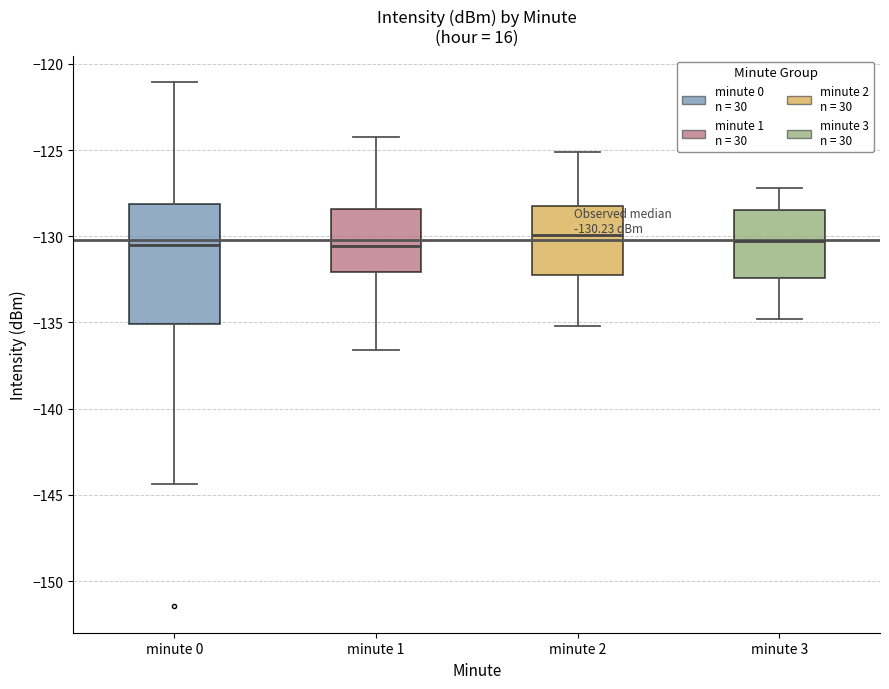

Comparing the boxes themselves (not the whiskers), which one is the tallest?

minute 0